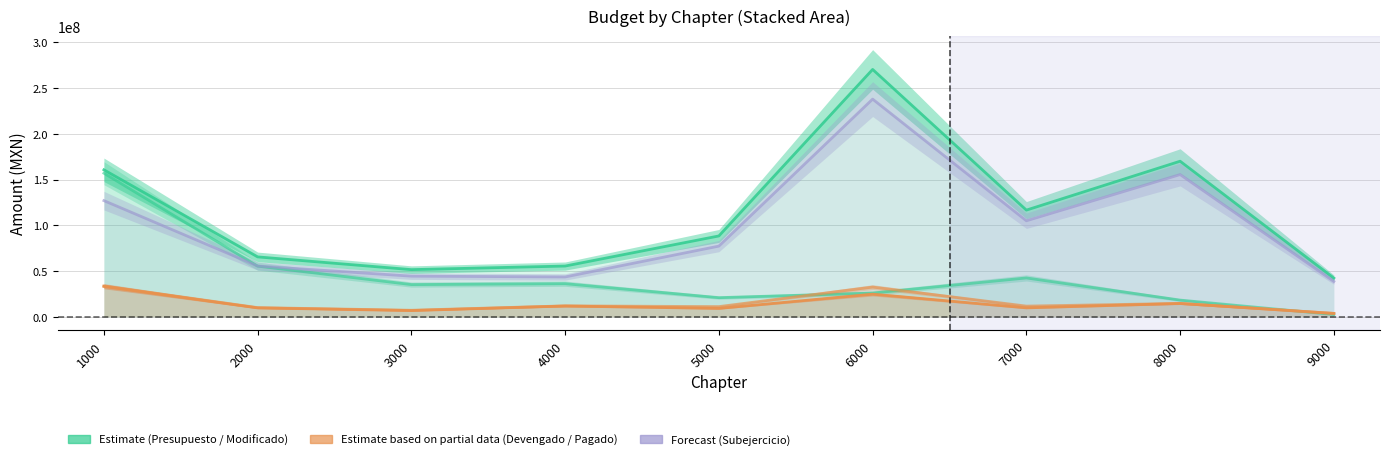

What is the value of the Modificado point at the 3rd from the left?

51522336.6